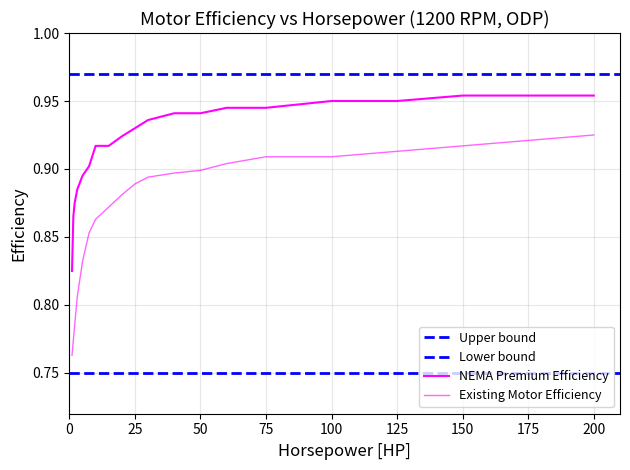

Rank the series by their average value, from lowest to highest.

Existing Motor Efficiency, NEMA Premium Efficiency